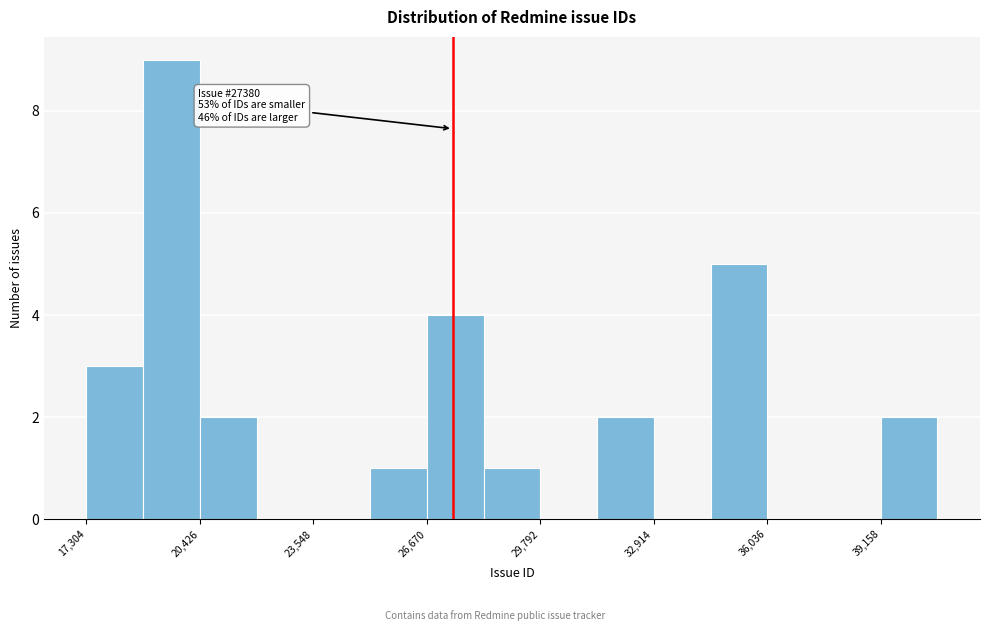

Around what value on the x-axis is the tallest bar? Give the approximate position of its centre, as read against the axis.

19500